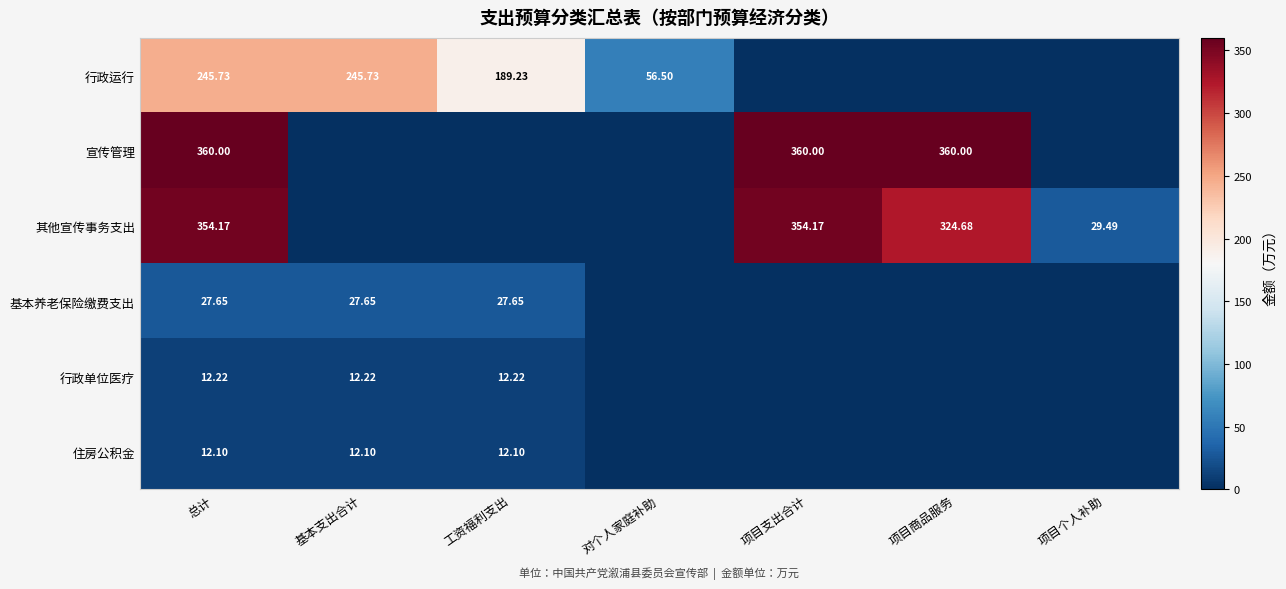

What is the difference between the 其他宣传事务支出 values at 工资福利支出 and 项目个人补助?

29.5